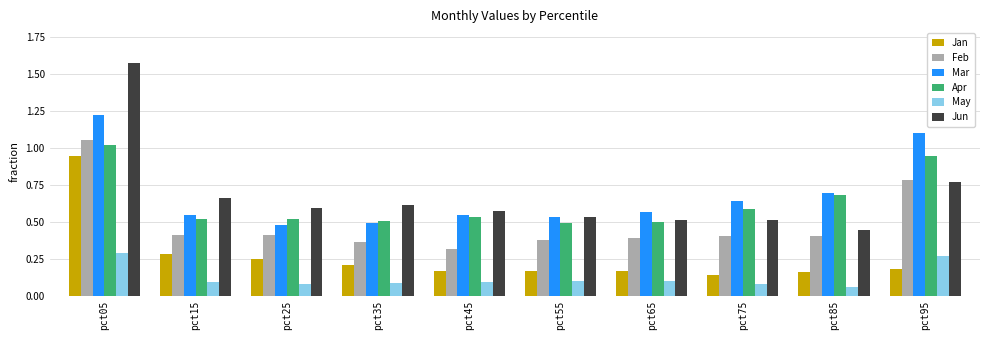

Which category has the highest value in the Jan series?

pct05